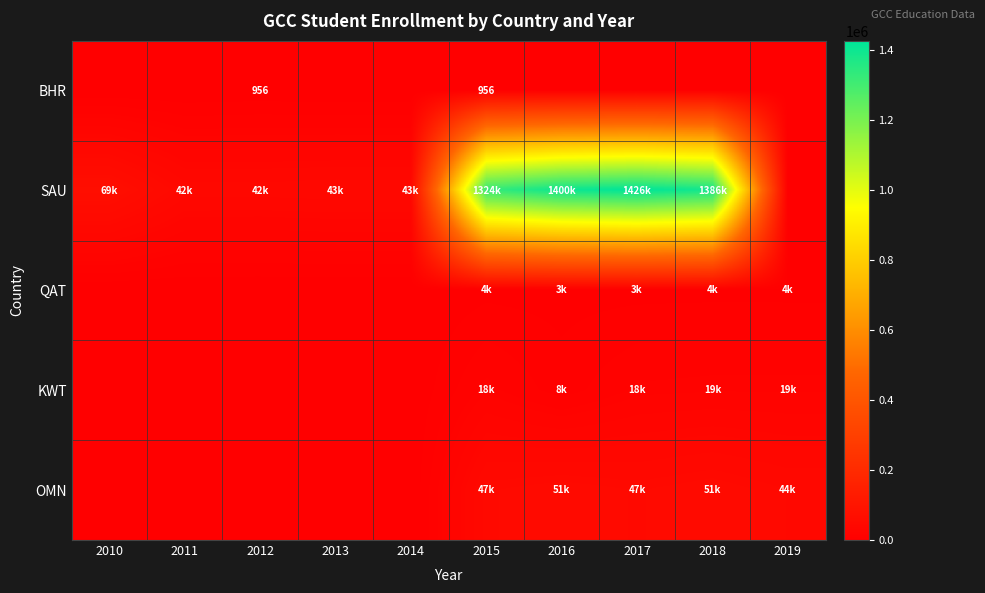

The value of BHR at 2012 is 956. True or false?

True